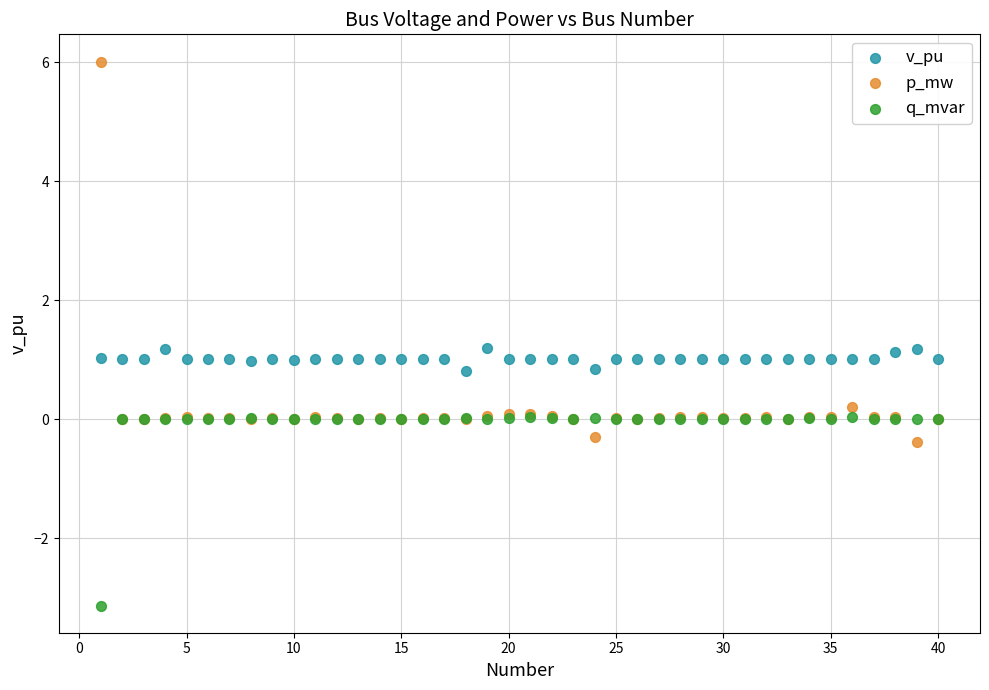

What are all the series names shown in the legend?

v_pu, p_mw, q_mvar